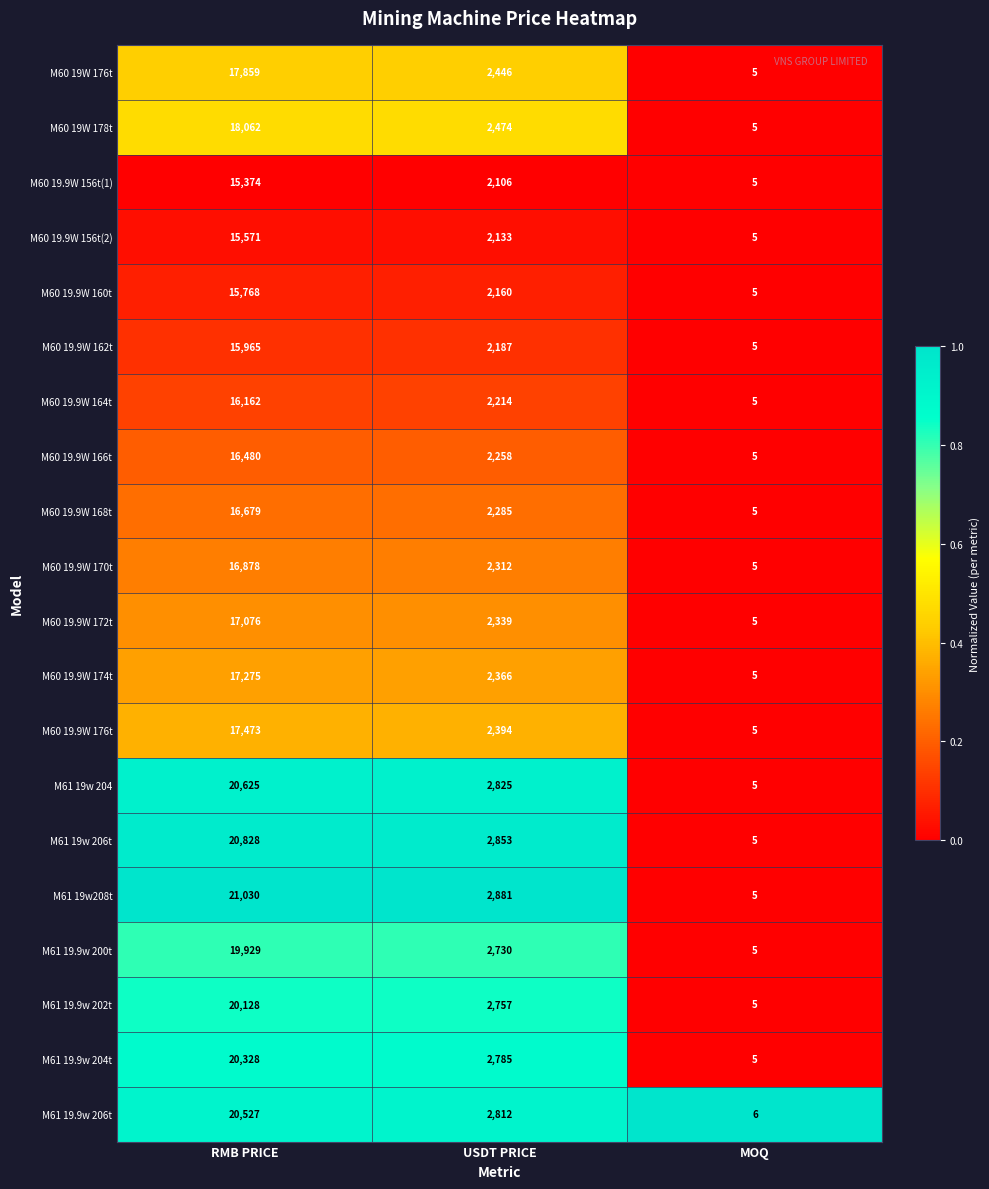

Rank the series by their maximum value, from highest to lowest.

M61 19w208t, M61 19w 206t, M61 19w 204, M61 19.9w 206t, M61 19.9w 204t, M61 19.9w 202t, M61 19.9w 200t, M60 19W 178t, M60 19W 176t, M60 19.9W 176t, M60 19.9W 174t, M60 19.9W 172t, M60 19.9W 170t, M60 19.9W 168t, M60 19.9W 166t, M60 19.9W 164t, M60 19.9W 162t, M60 19.9W 160t, M60 19.9W 156t(2), M60 19.9W 156t(1)